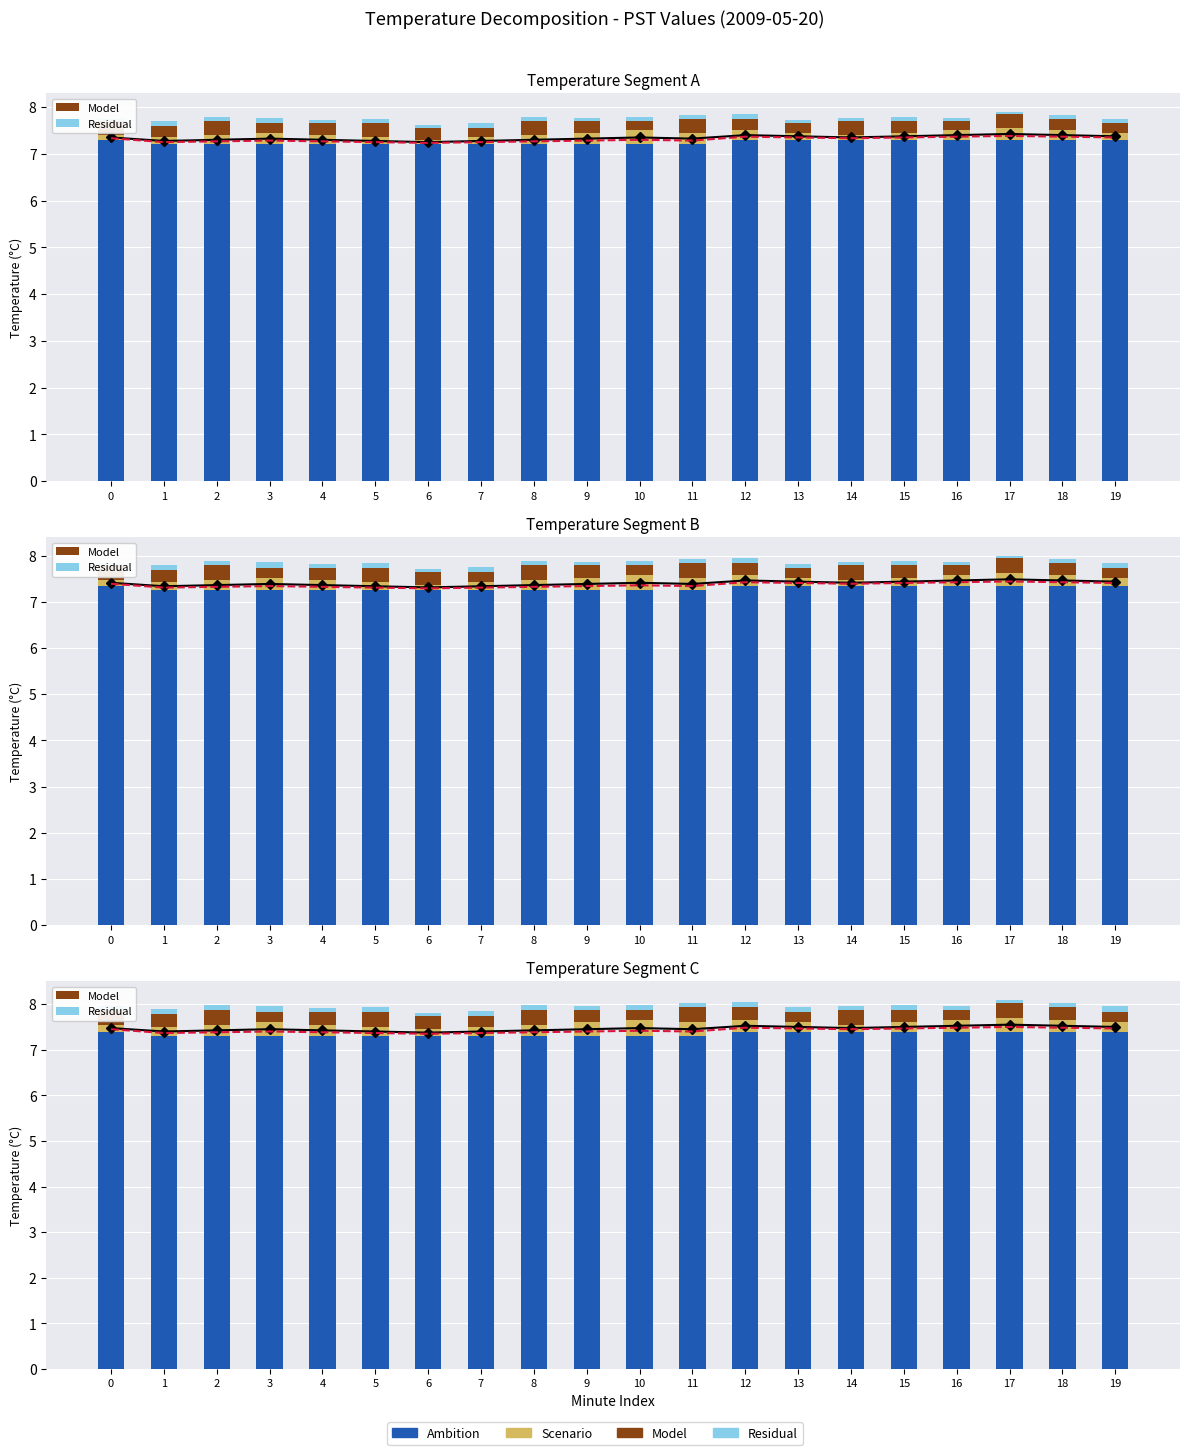

What is the approximate value of Scenario at 14?

0.2